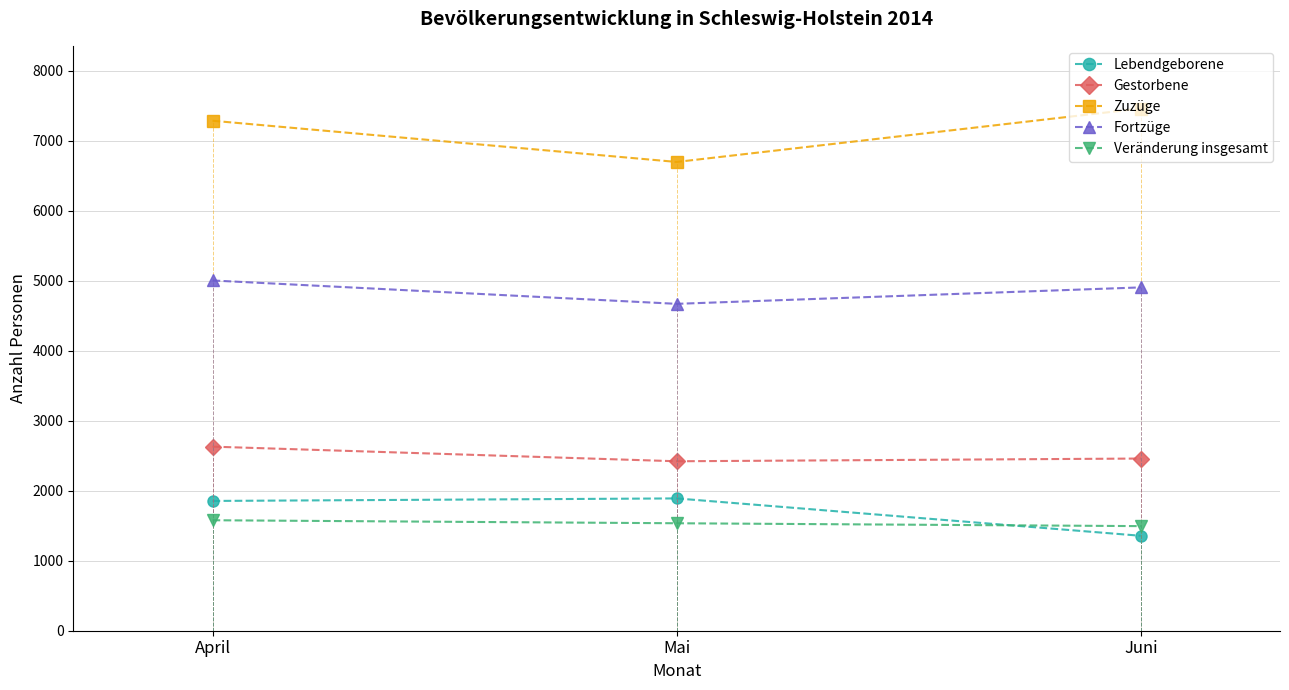

At which label does Lebendgeborene first exceed 1855?

Mai